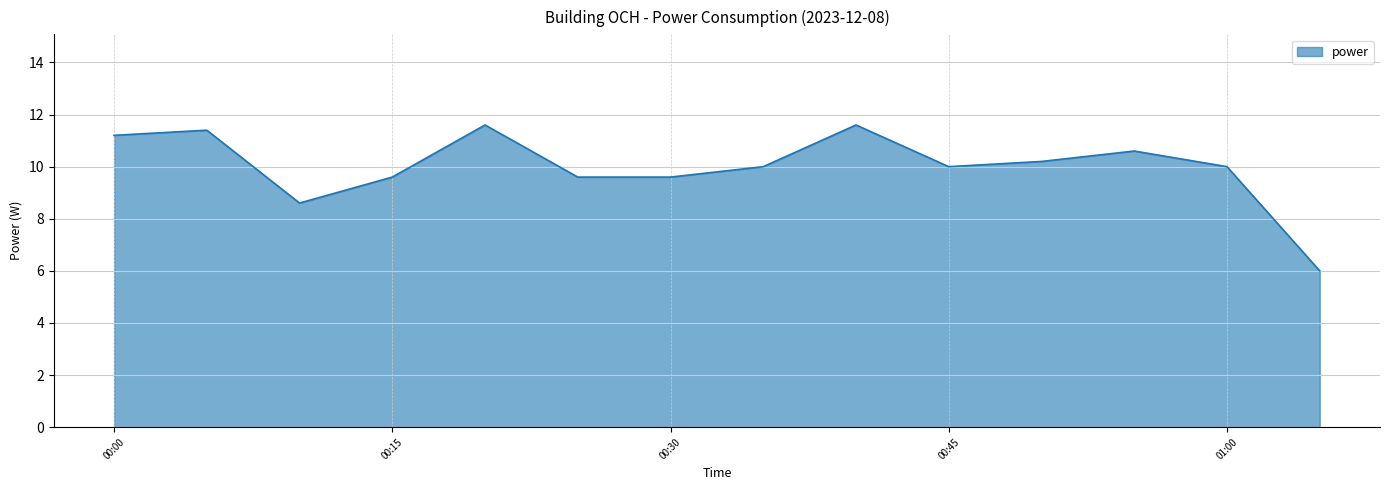

What is the maximum value shown in the chart?

11.6